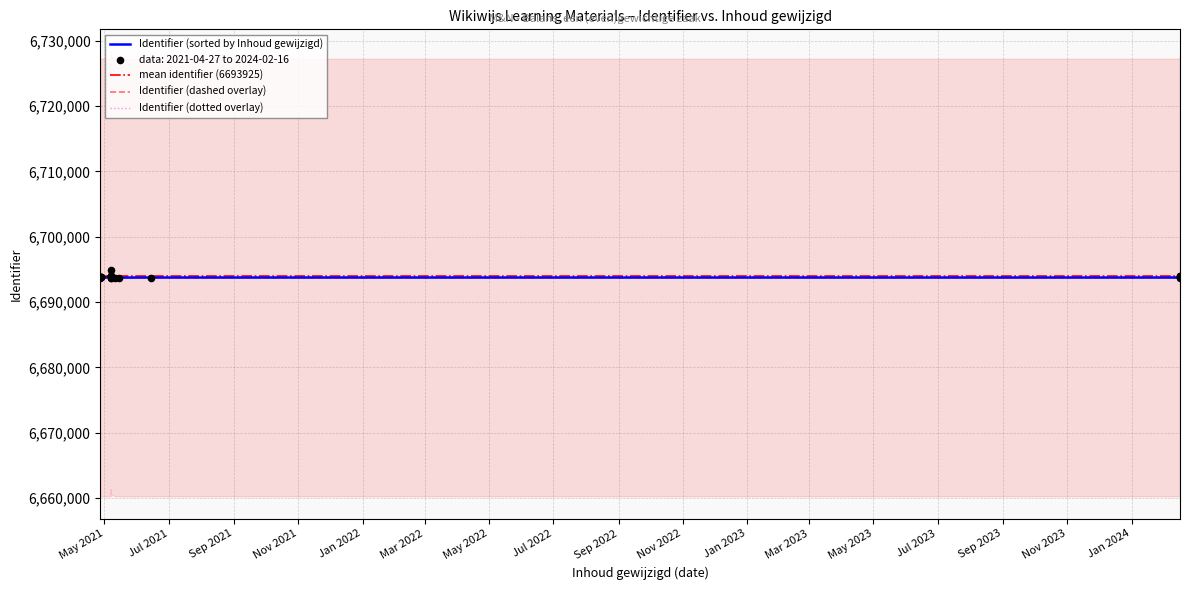

Between 2021-04-28 and 2024-02-16, which is larger?

2024-02-16